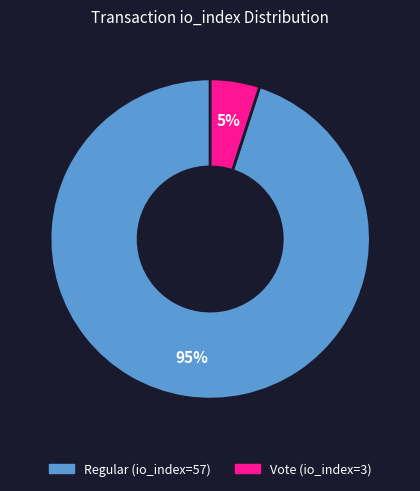

The Vote (io_index=3) slice represents 1% of the pie. True or false?

False